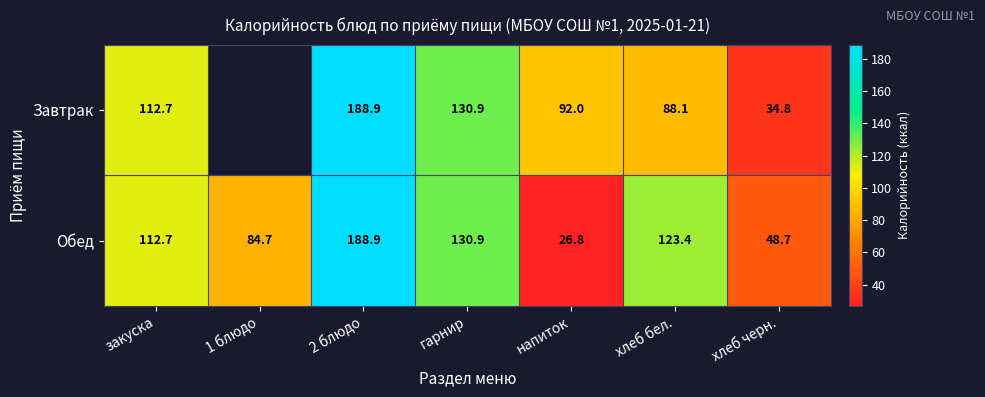

Rank the categories by Обед value from lowest to highest.

напиток, хлеб черн., 1 блюдо, закуска, хлеб бел., гарнир, 2 блюдо